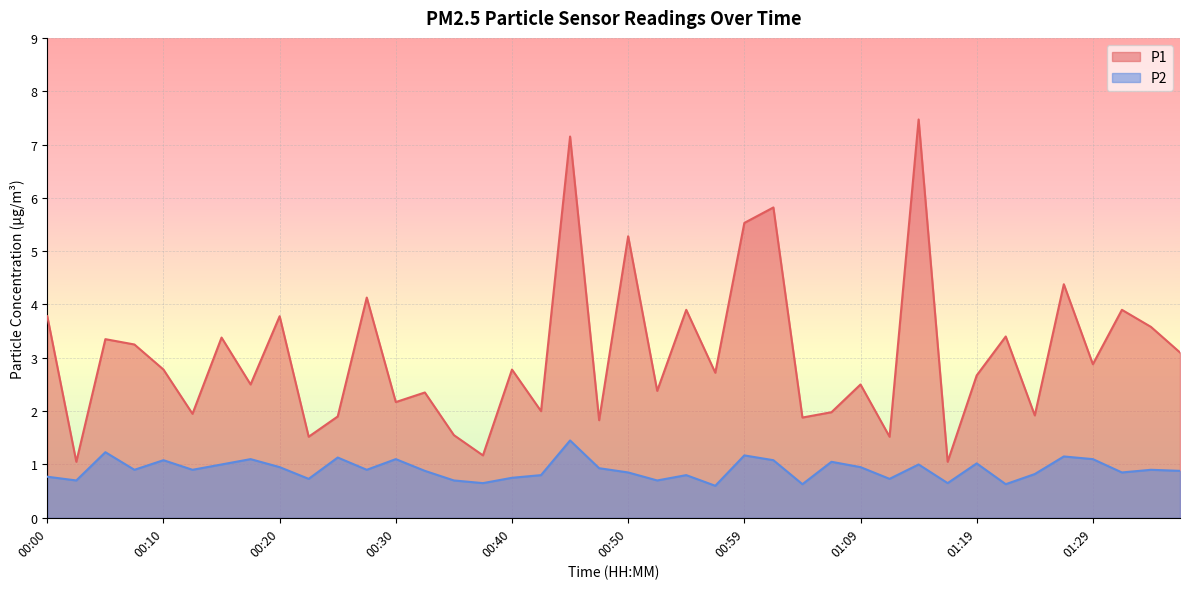

How many values in the P1 series are below 2?

12